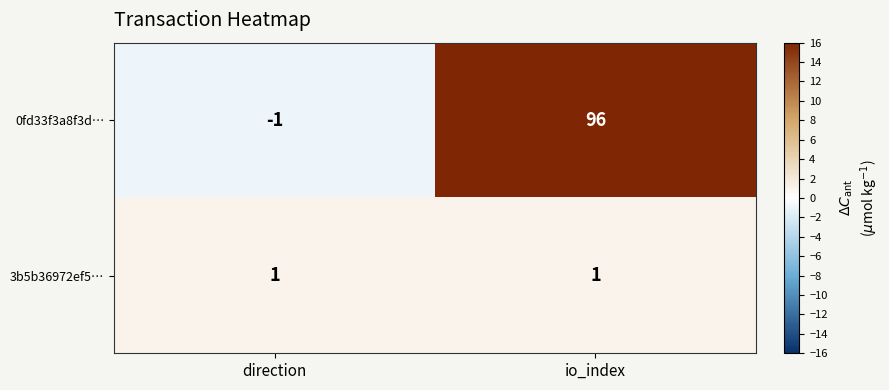

Which series changed the most between direction and io_index?

0fd33f3a8f3d…